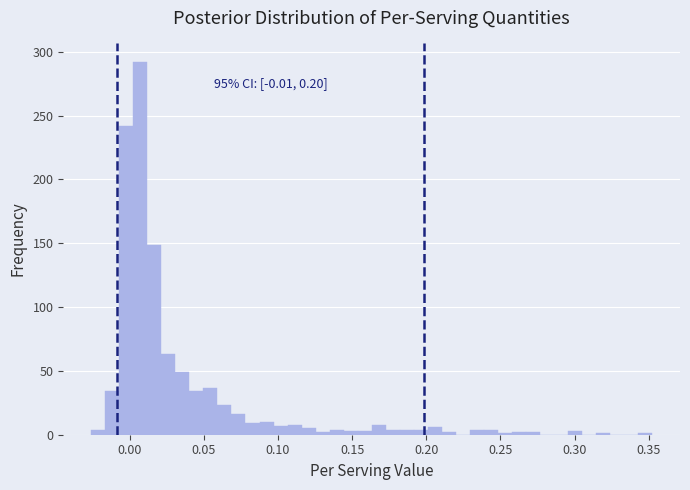

Around what value on the x-axis is the tallest bar? Give the approximate position of its centre, as read against the axis.

0.005